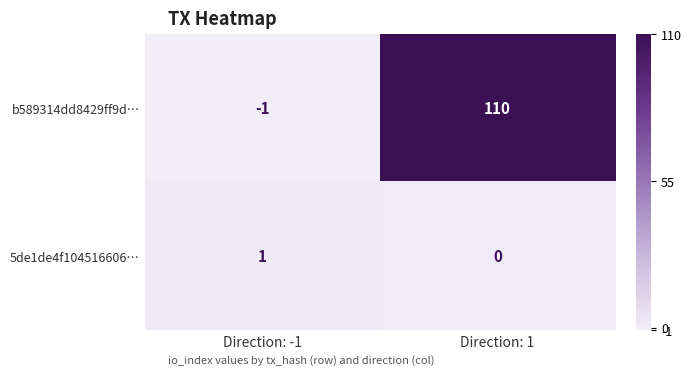

What is the smallest value displayed?

-1